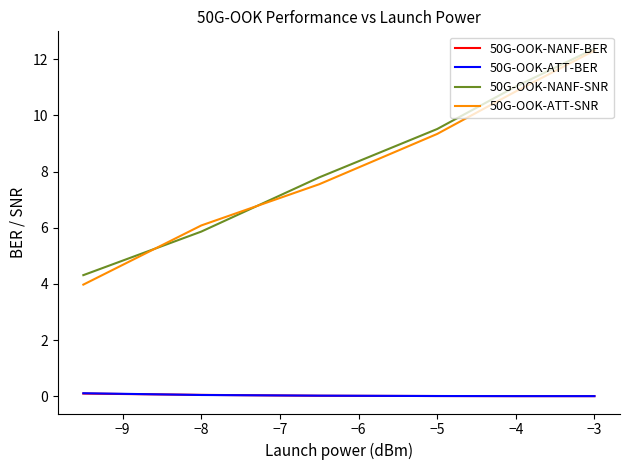

Does the chart have visible grid lines?

No